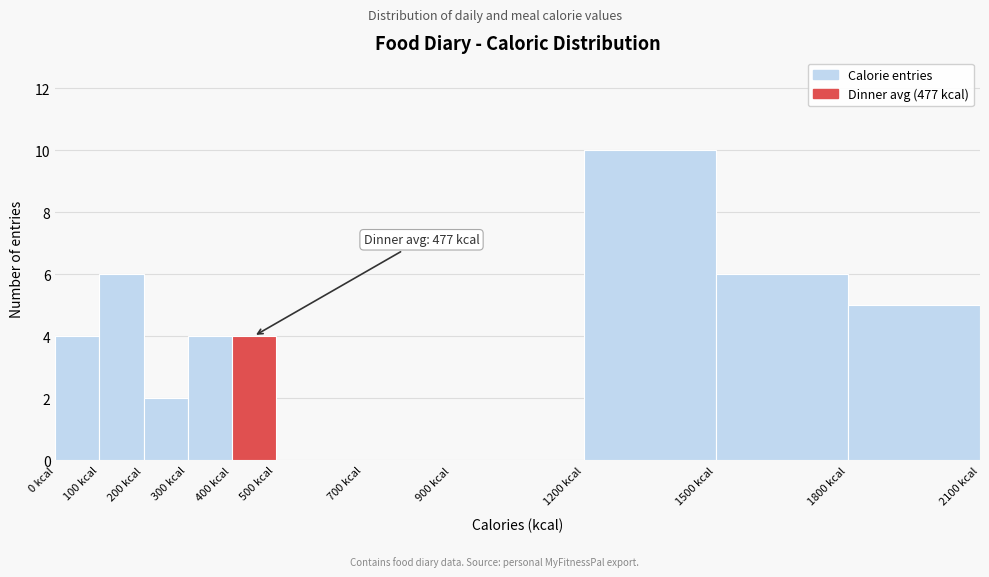

Which range on the x-axis has the tallest bar?

1200 to 1500